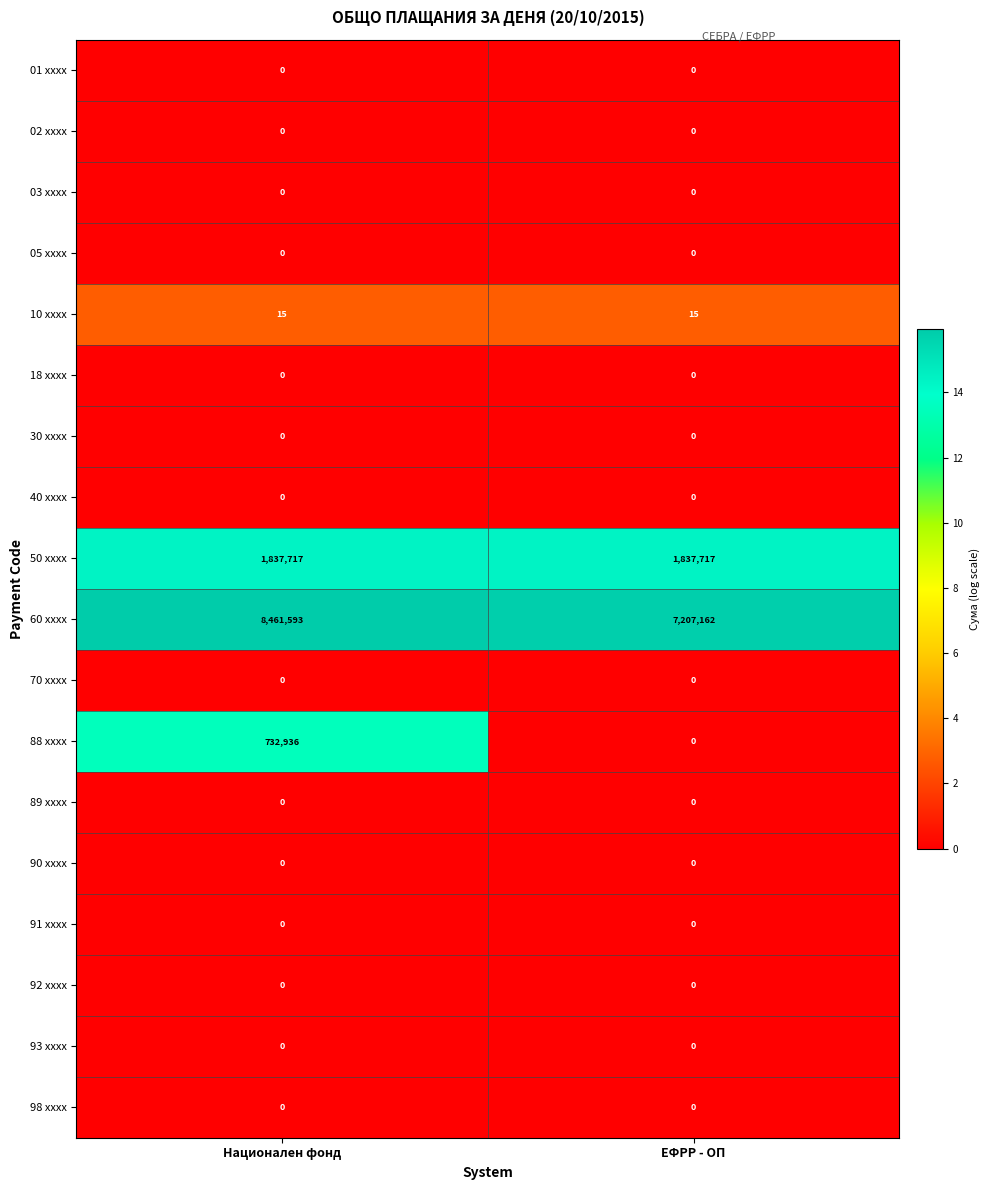

What is the greatest value displayed?

8461593